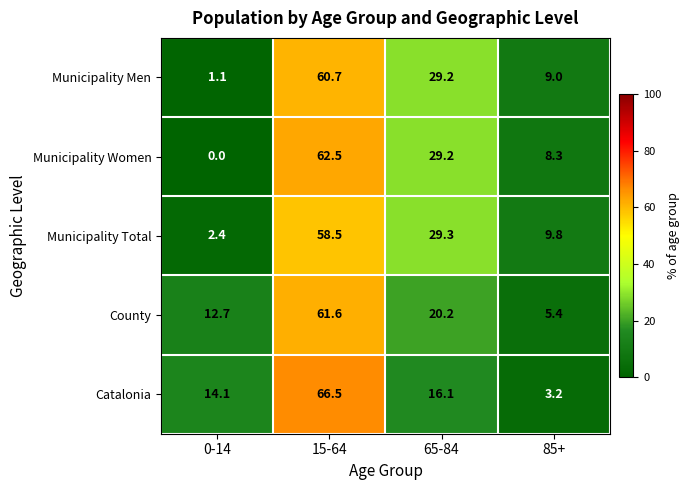

Rank the series at 85+ from highest to lowest value.

Municipality Total, Municipality Men, Municipality Women, County, Catalonia